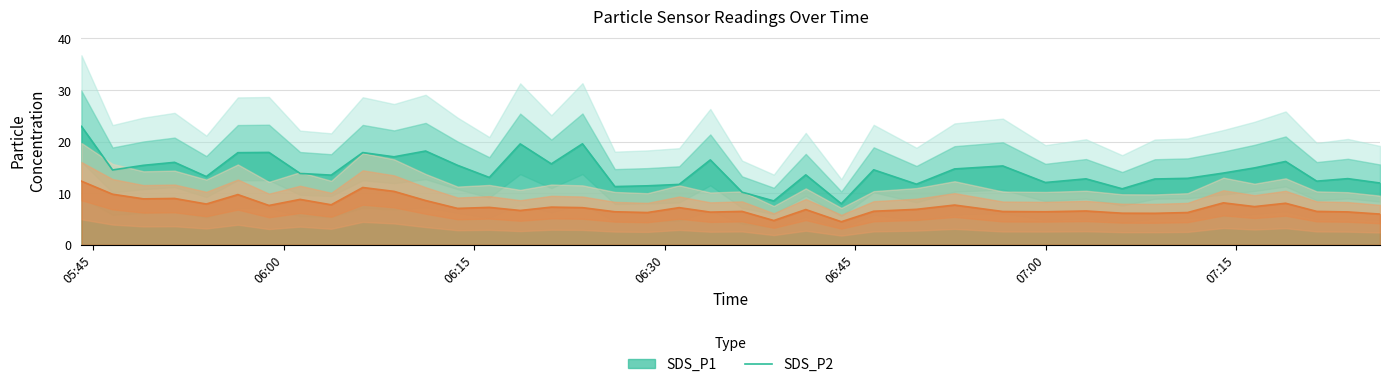

What is the label of the 19th point from the right?

2022/12/21 06:36:06